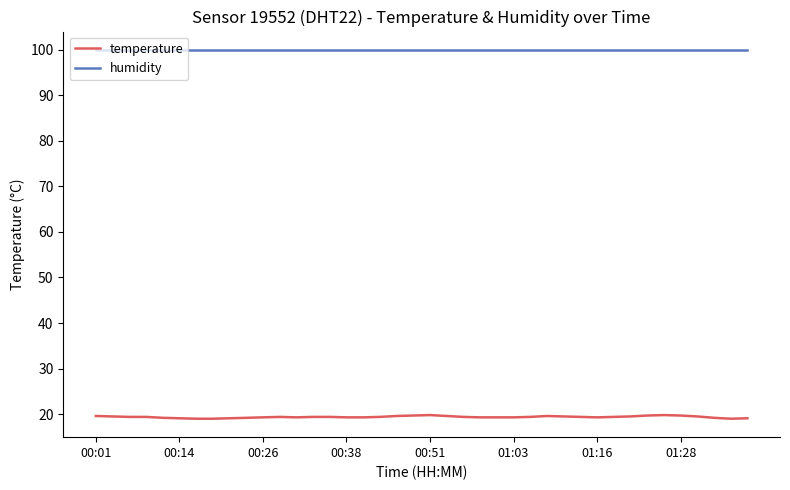

Which series has the widest spread of values?

temperature